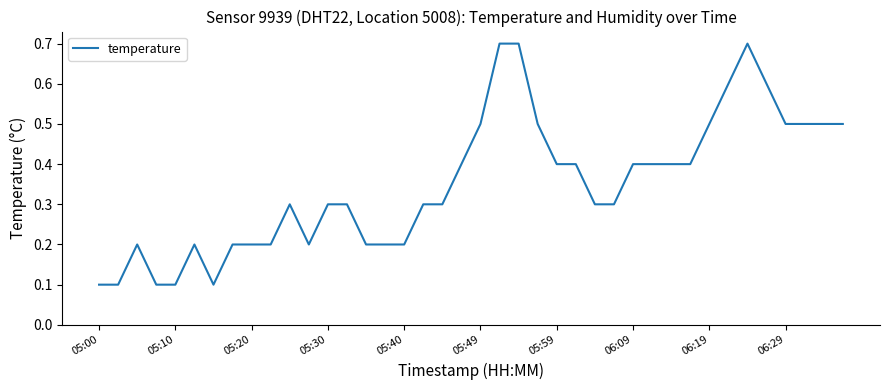

What is the difference between the maximum and minimum values?

0.6